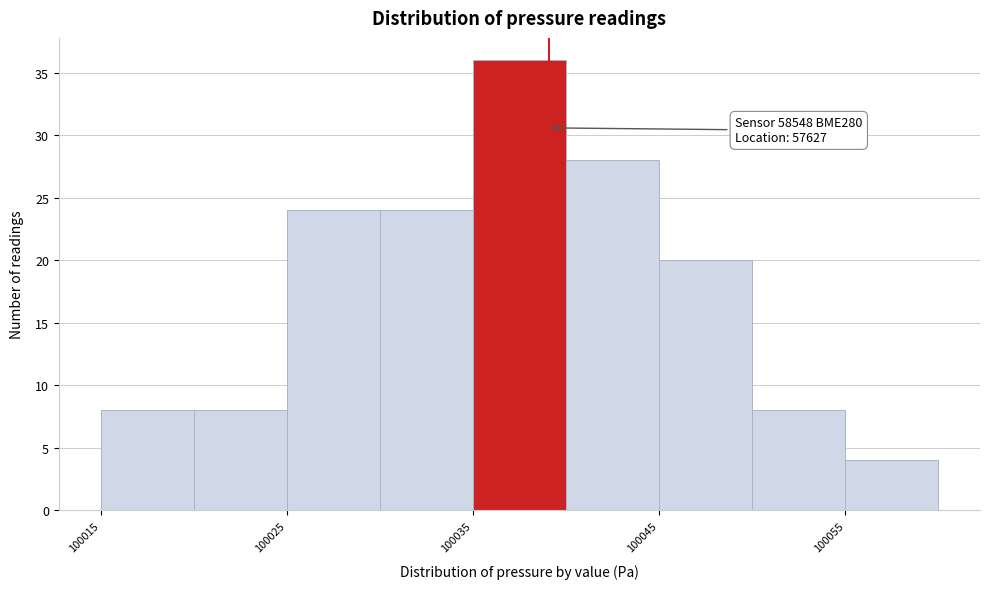

Which range on the x-axis has the tallest bar?

100035 to 100040